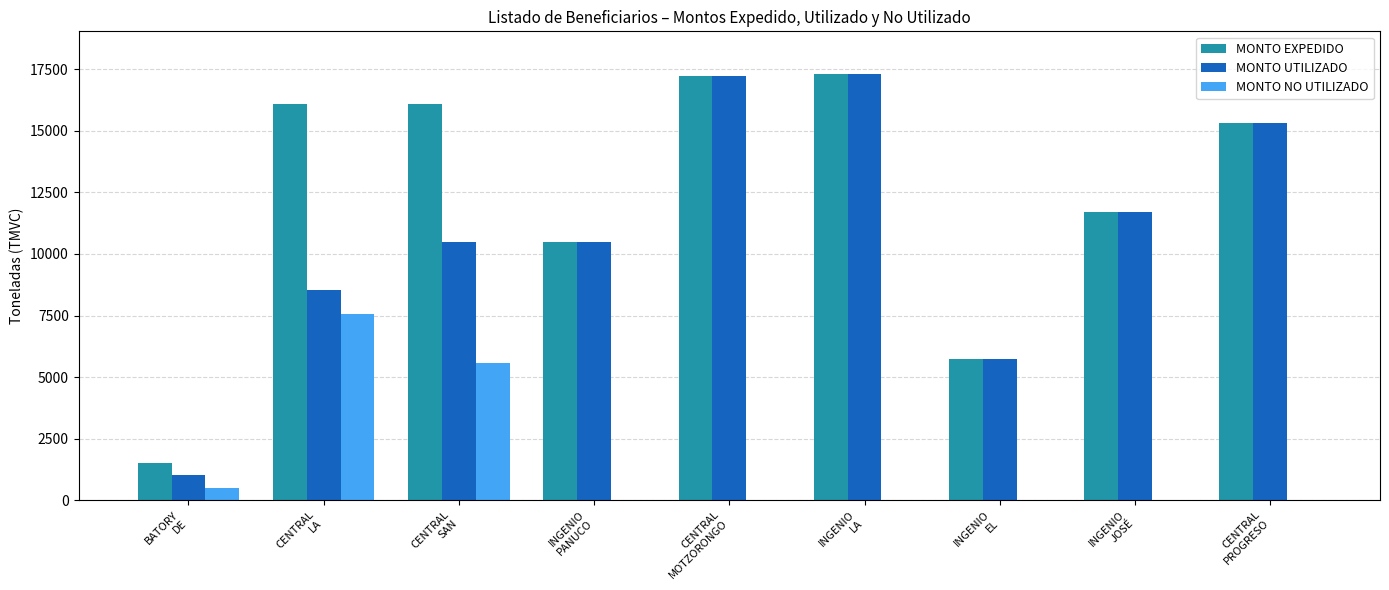

What is the sum of all MONTO NO UTILIZADO values?

13614.6